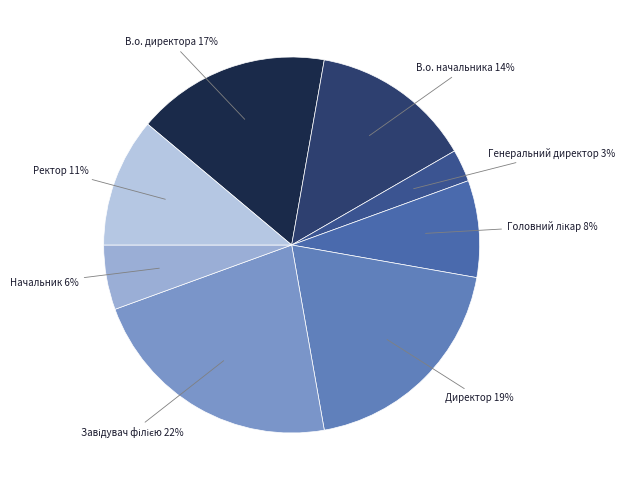

To the nearest percent, what is the combined percentage of В.о. начальника and В.о. директора?

31%